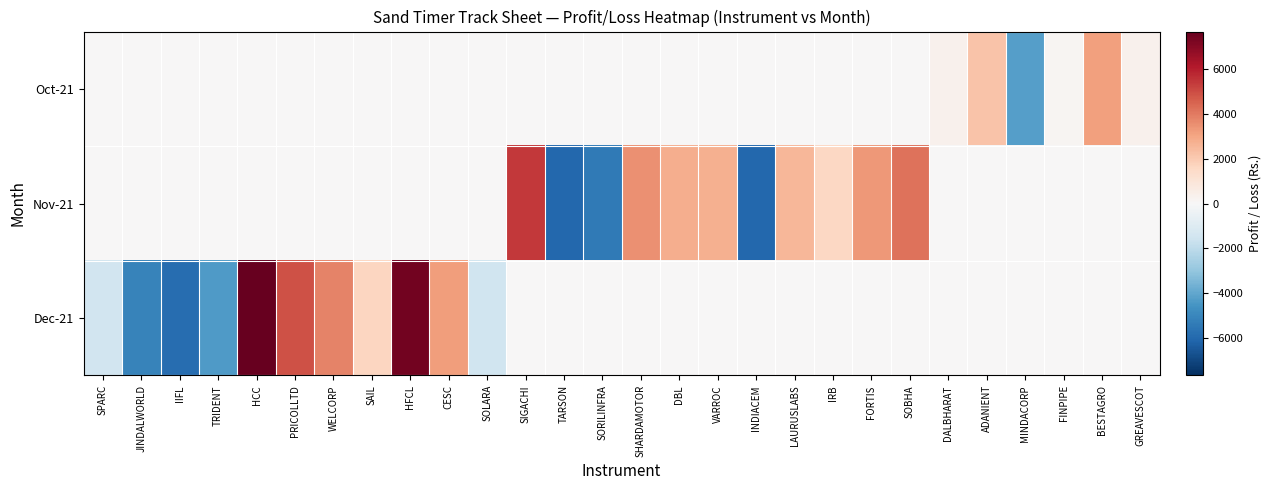

Which series has the largest range (max minus min)?

Dec-21